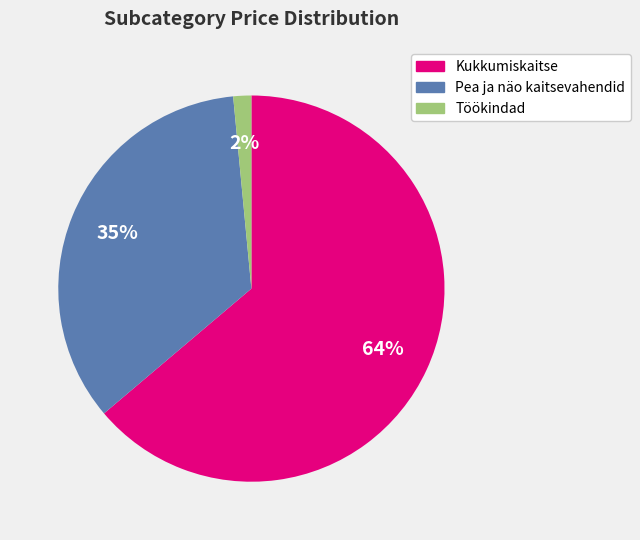

Is it true that Pea ja näo kaitsevahendid is 35% of the pie?

True